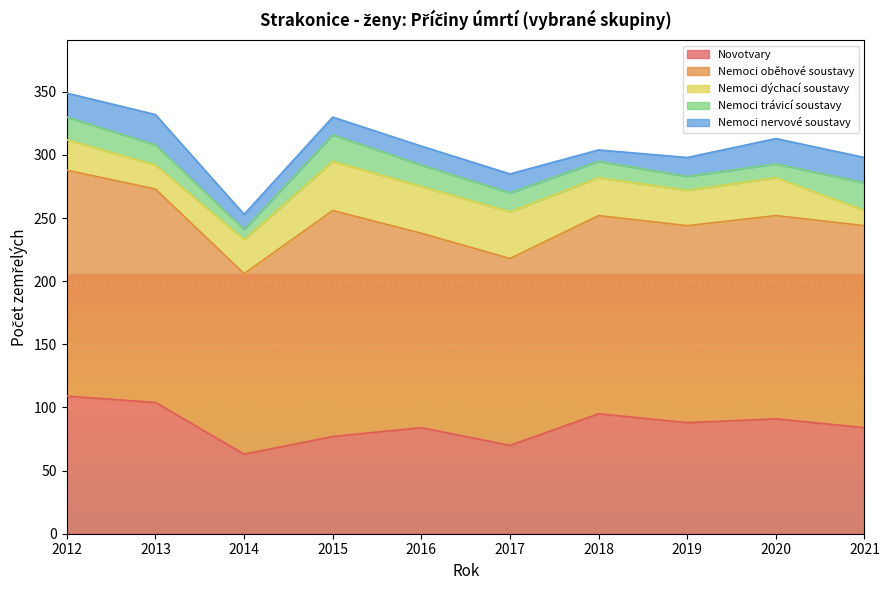

What is the approximate value of Nemoci dýchací soustavy at 2014, to the nearest 5?

25